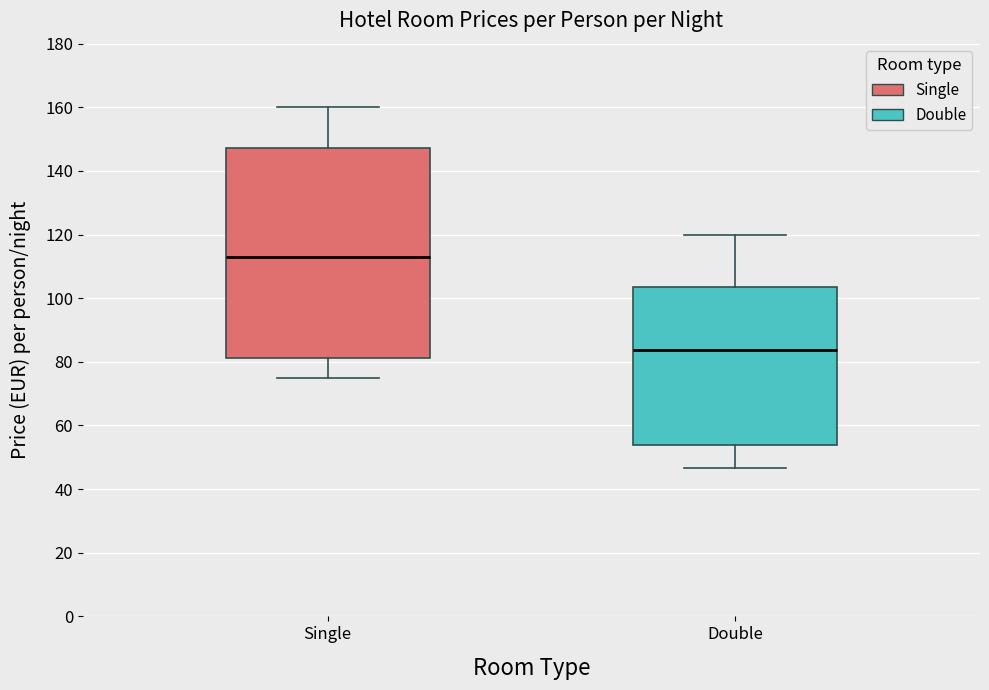

Reading left to right, read every box against the y-axis: the position of its median line, the range the box covers, and the ends of its whiskers. The values are not printed on the chart, so give them approximately, as read against the axis.

Single: median 112, box 82 to 148, whiskers 76 to 160
Double: median 84, box 54 to 104, whiskers 46 to 120